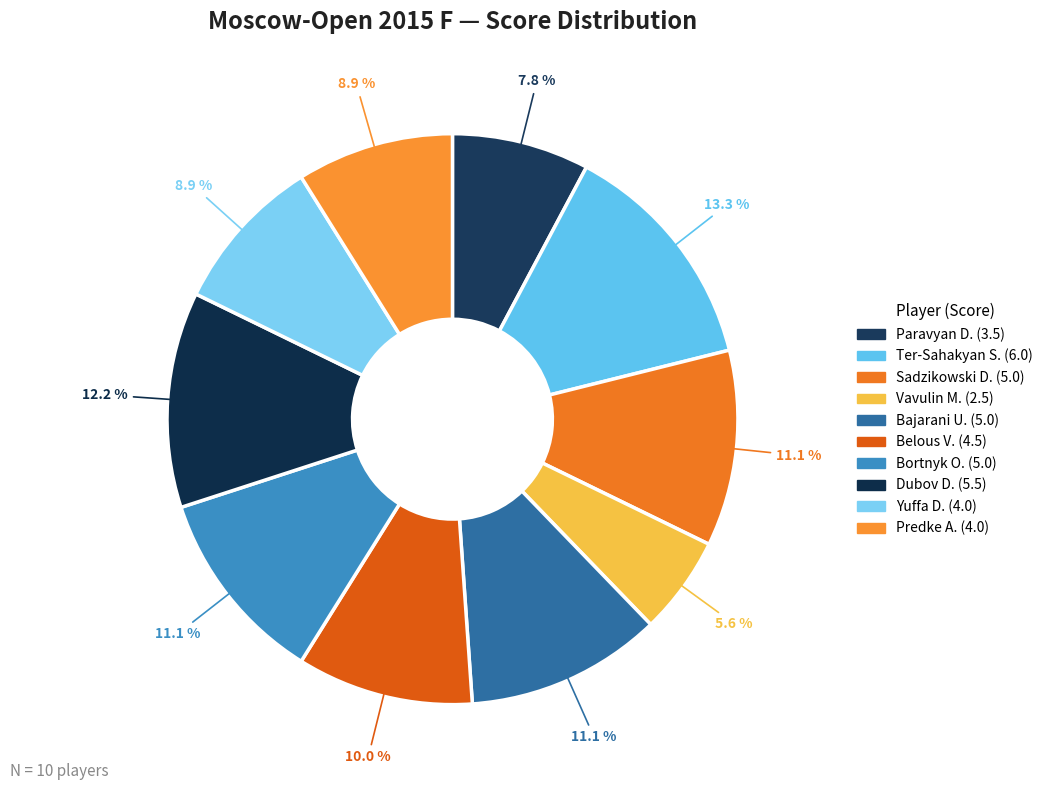

Which slice is the smallest?

Vavulin Maksim